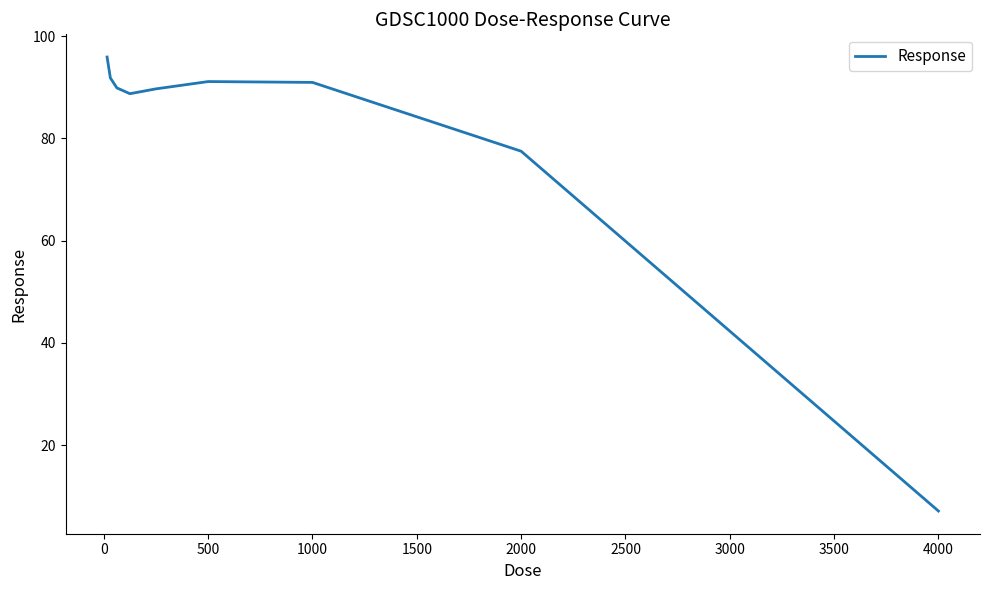

How many lines are shown in the chart?

1